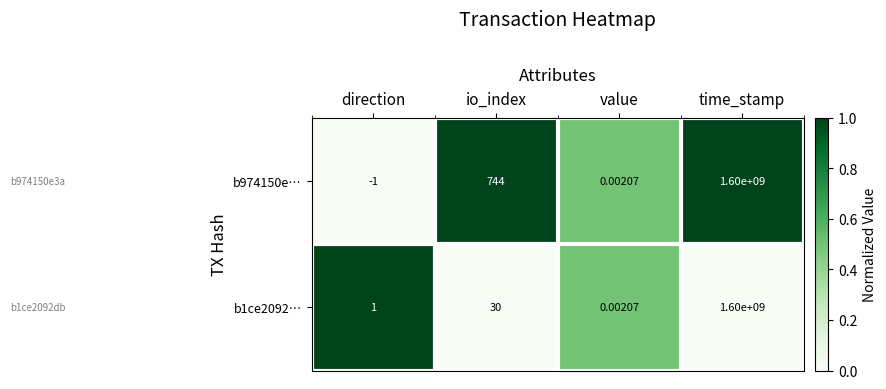

List the labels in order of b974150e… value, largest first.

time_stamp, io_index, value, direction